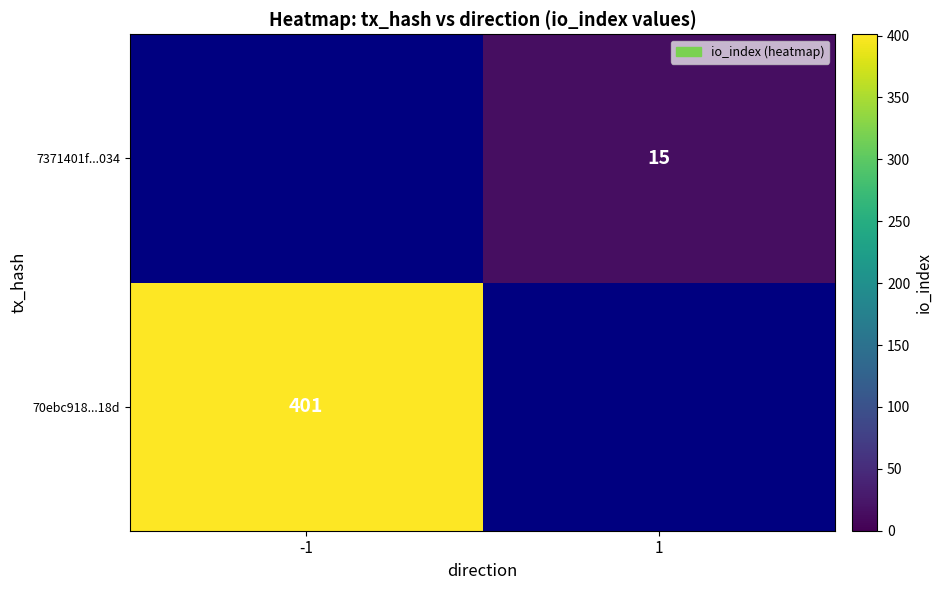

Is the value of 70ebc918...18d at -1 greater than the value of 7371401f...034 at 1?

Yes